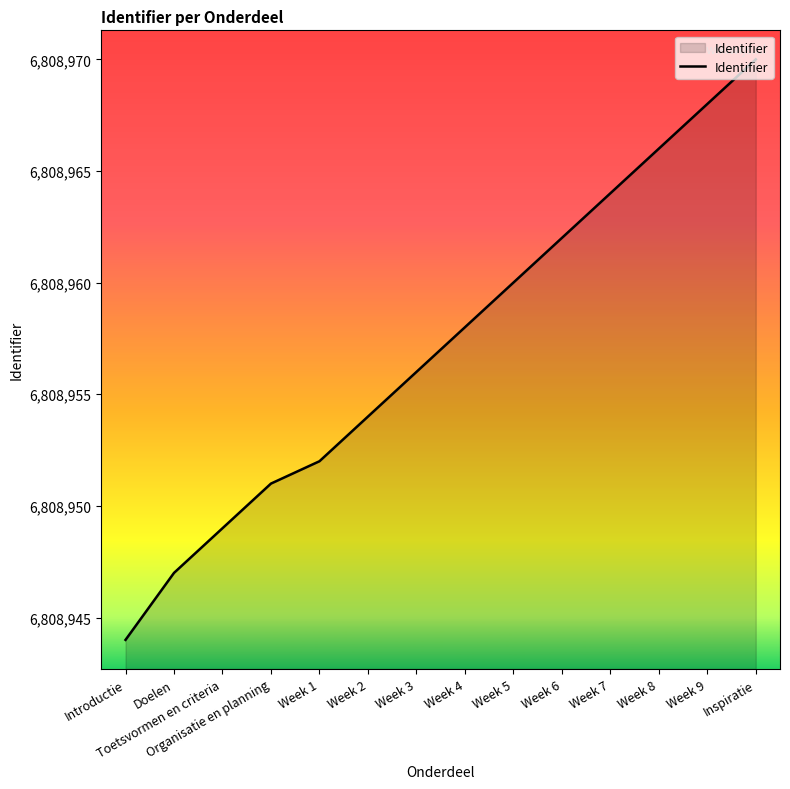

How many categories are shown in the chart?

14